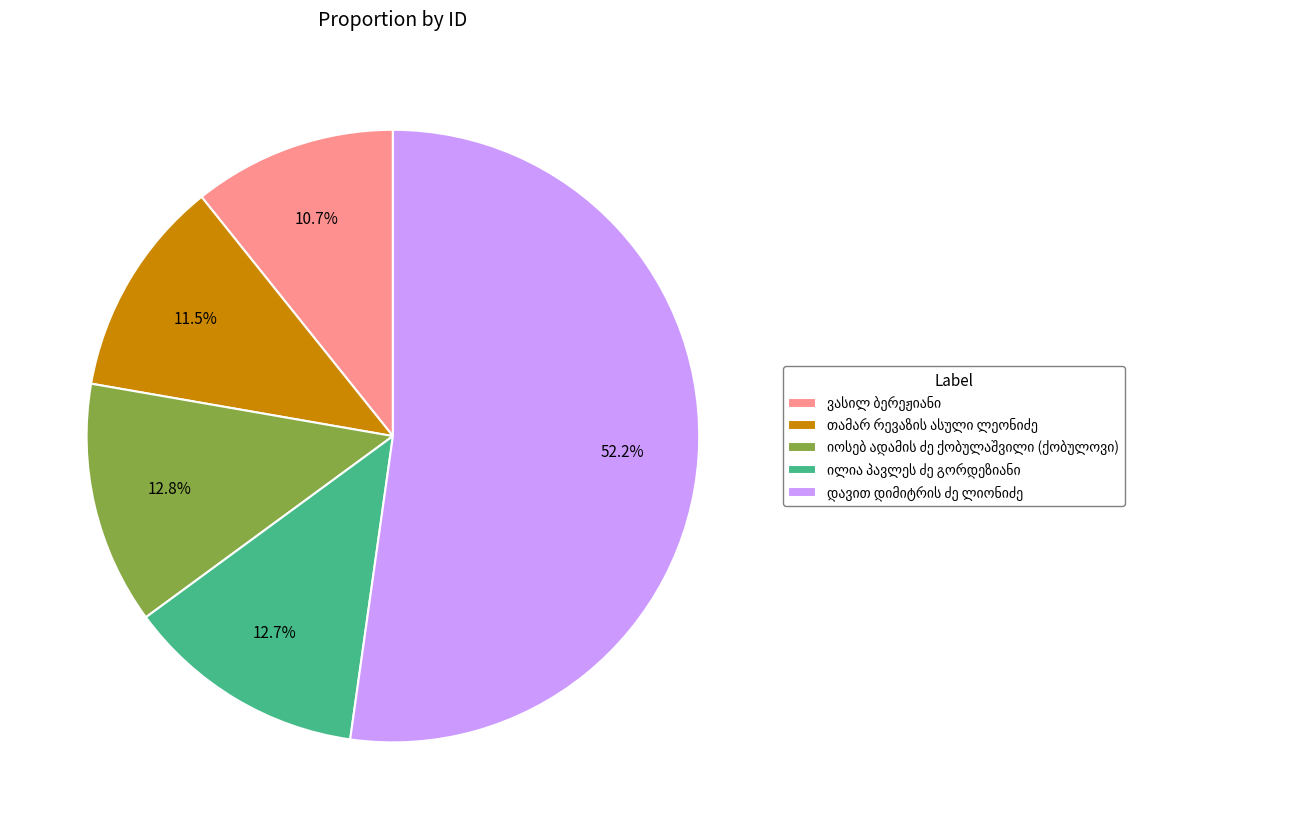

Is there a majority slice in this chart?

Yes